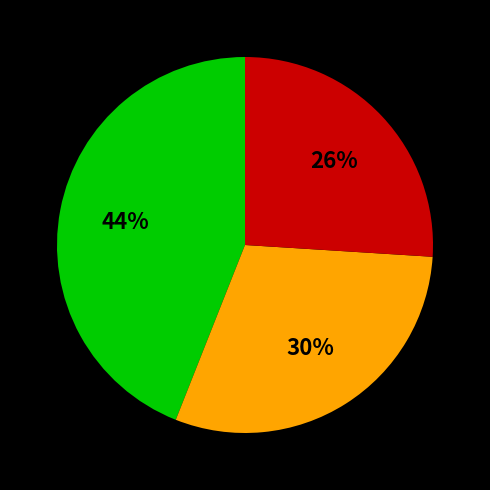

To the nearest percent, what is the difference between the largest and smallest slice percentages?

18%